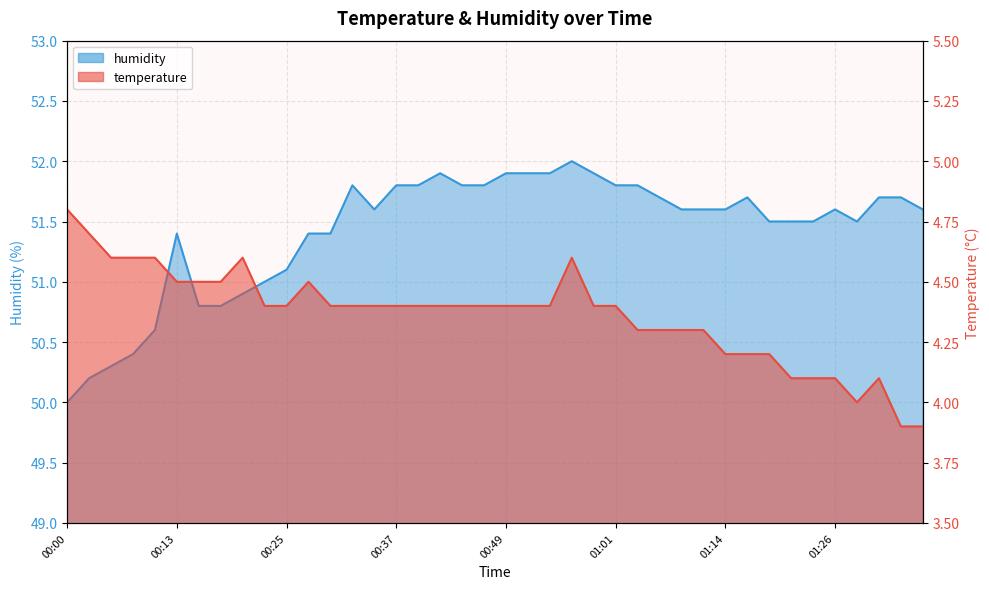

Reading left to right, transcribe all the data shown in this chart.

temperature: 4.8	4.7	4.6	4.6	4.6	4.5	4.5	4.5	4.6	4.4	4.4	4.5	4.4	4.4	4.4	4.4	4.4	4.4	4.4	4.4	4.4	4.4	4.4	4.6	4.4	4.4	4.3	4.3	4.3	4.3	4.2	4.2	4.2	4.1	4.1	4.1	4.0	4.1	3.9	3.9
humidity: 50.0	50.2	50.3	50.4	50.6	51.4	50.8	50.8	50.9	51.0	51.1	51.4	51.4	51.8	51.6	51.8	51.8	51.9	51.8	51.8	51.9	51.9	51.9	52.0	51.9	51.8	51.8	51.7	51.6	51.6	51.6	51.7	51.5	51.5	51.5	51.6	51.5	51.7	51.7	51.6